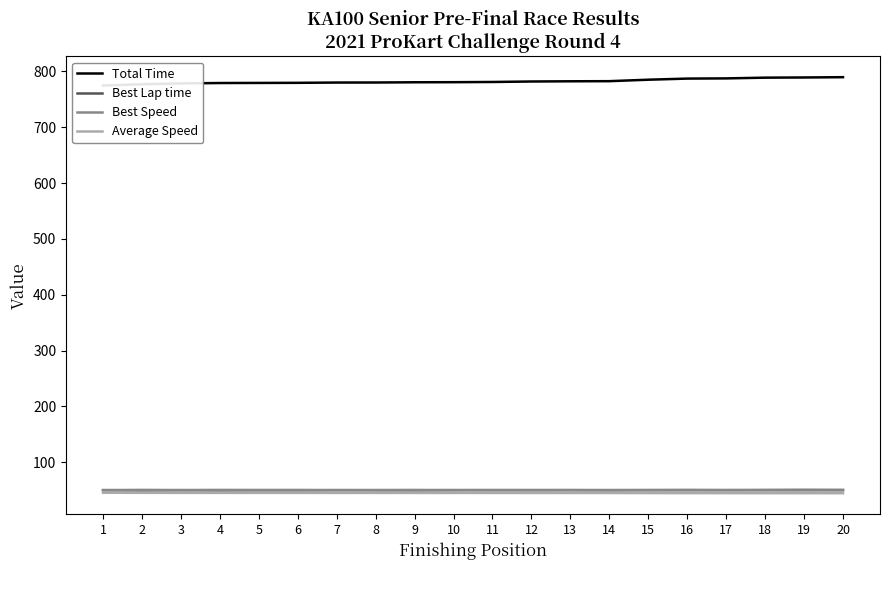

How many data points does each series have?

20